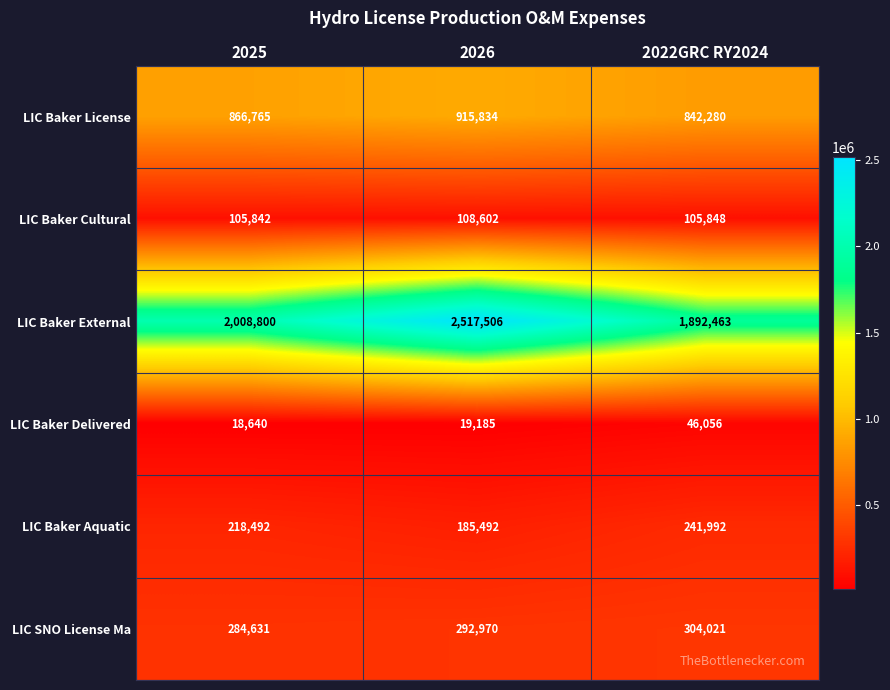

The LIC SNO License Ma series shows 284631 at 2025. True or false?

True